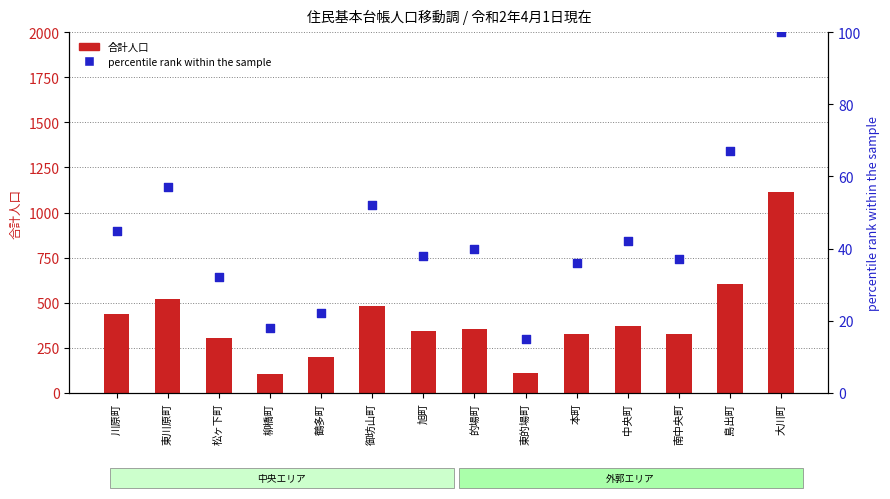

What are all the series names shown in the legend?

合計人口, percentile rank within the sample